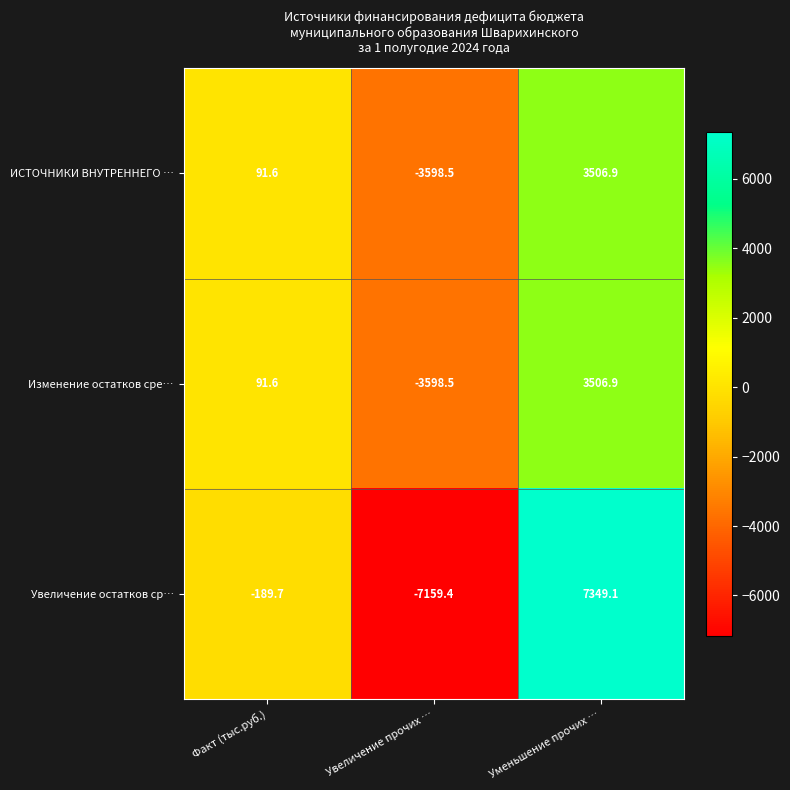

What value does the Изменение остатков сре… series have at Уменьшение прочих …?

3506.9